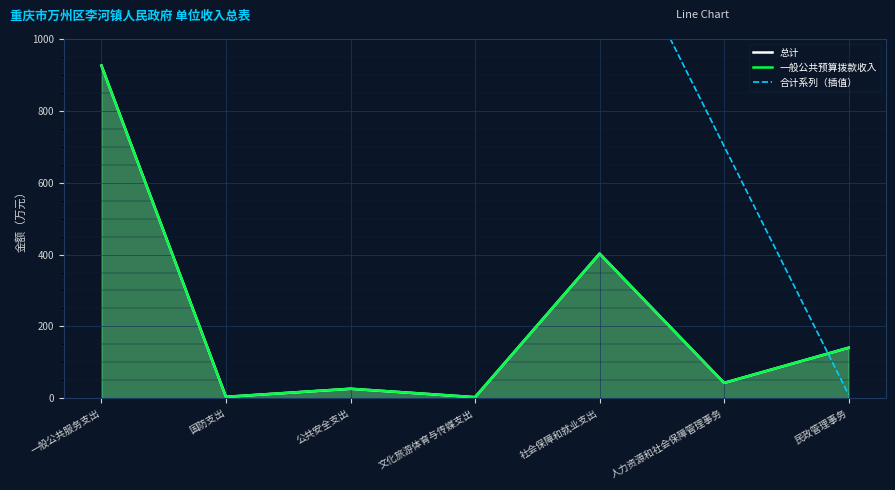

What is the difference between the maximum and minimum values in the 合计系列（插值） series?

2084.5